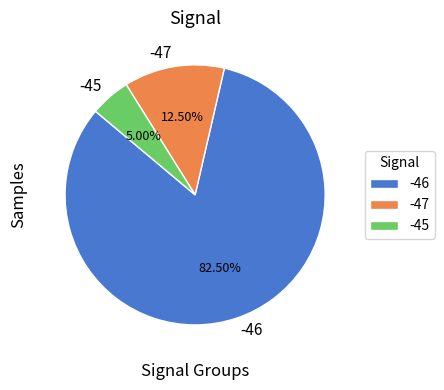

Does -45 account for over 50% of the chart?

No